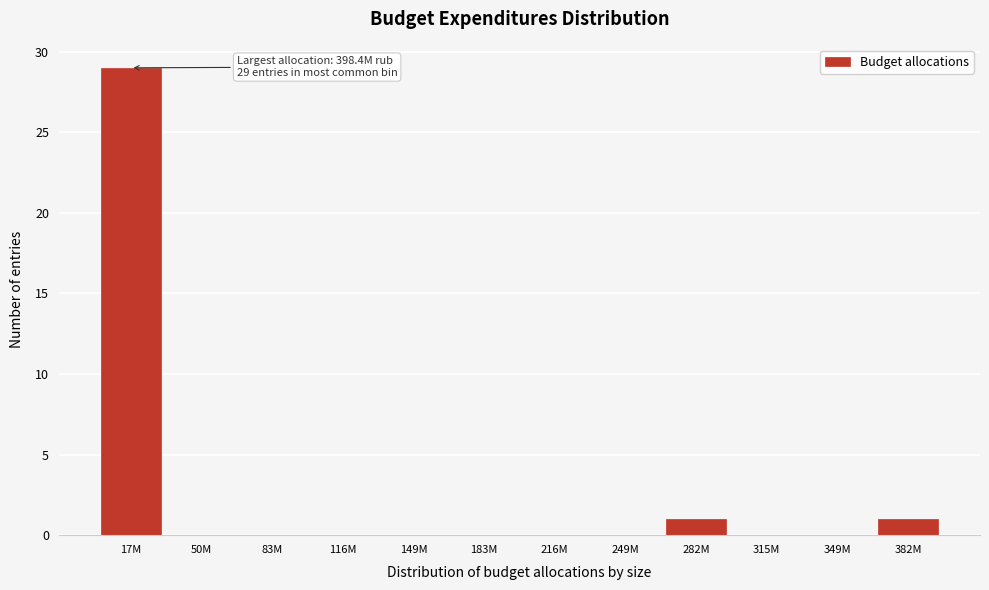

Reading left to right, extract all data points from this chart.

17M=29	50M=0	83M=0	116M=0	149M=0	183M=0	216M=0	249M=0	282M=1	315M=0	349M=0	382M=1